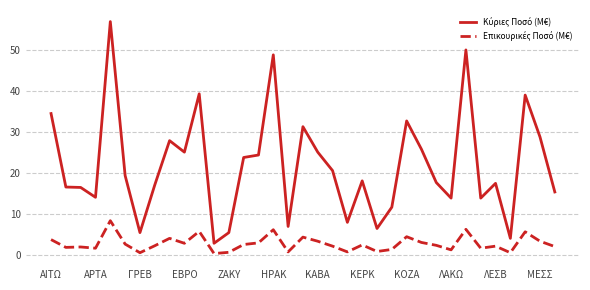

Does the chart display data point markers on the line(s)?

No